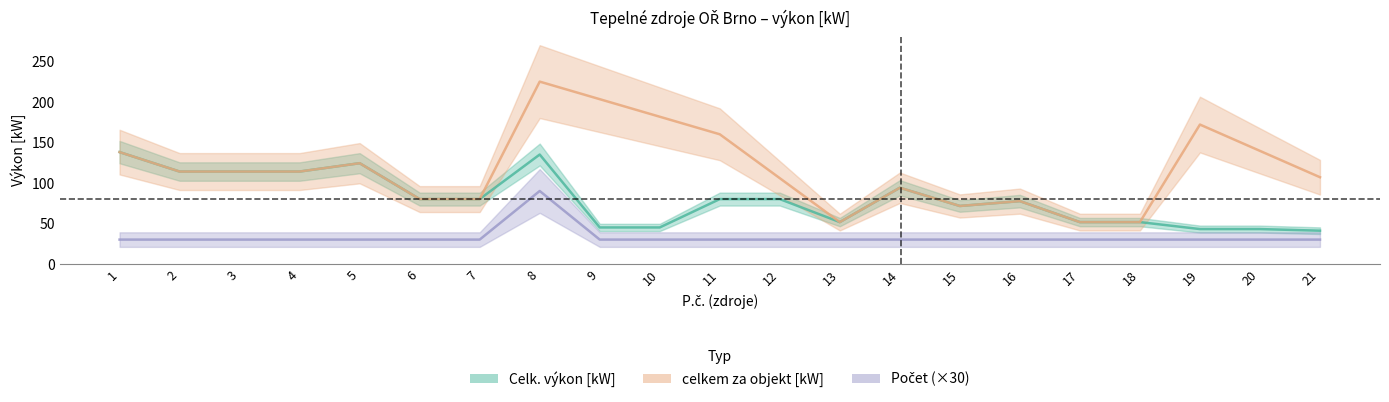

How many data points in Počet are above 30?

1